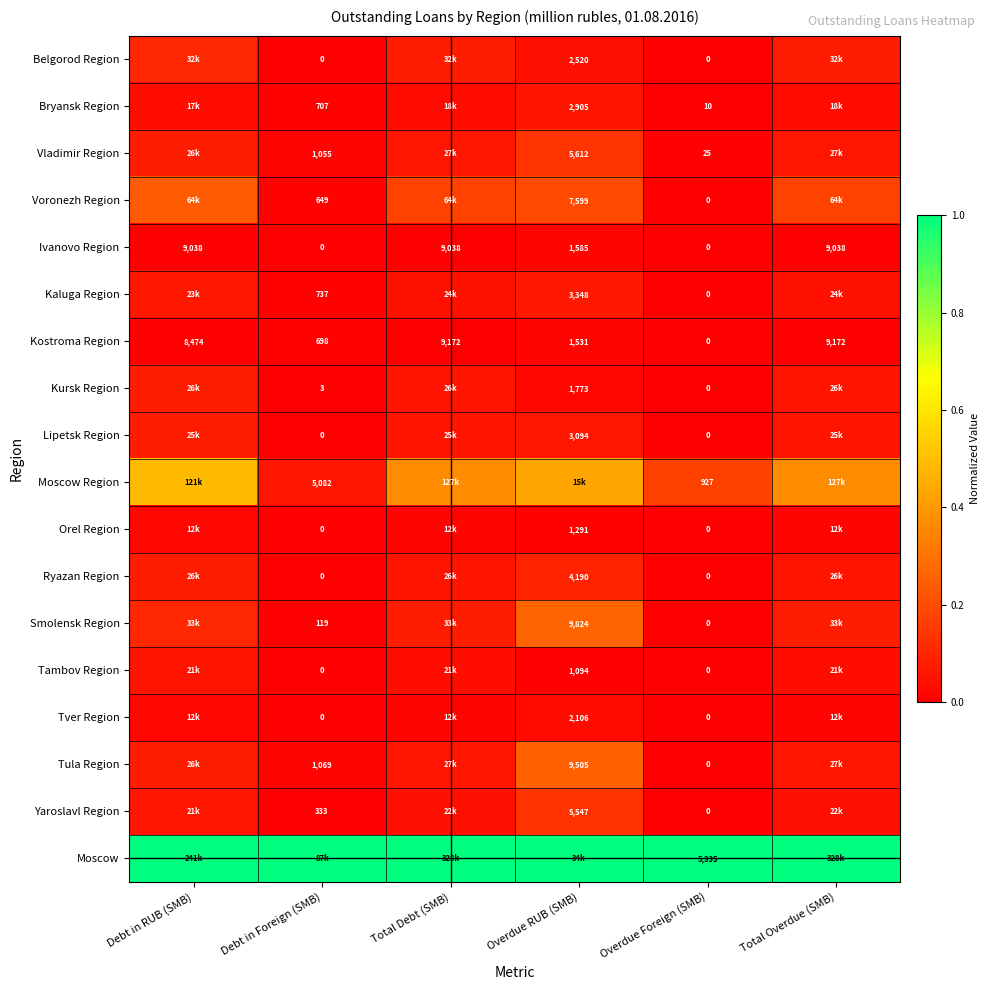

Which label corresponds to the smallest value in the chart?

Debt in Foreign (SMB)